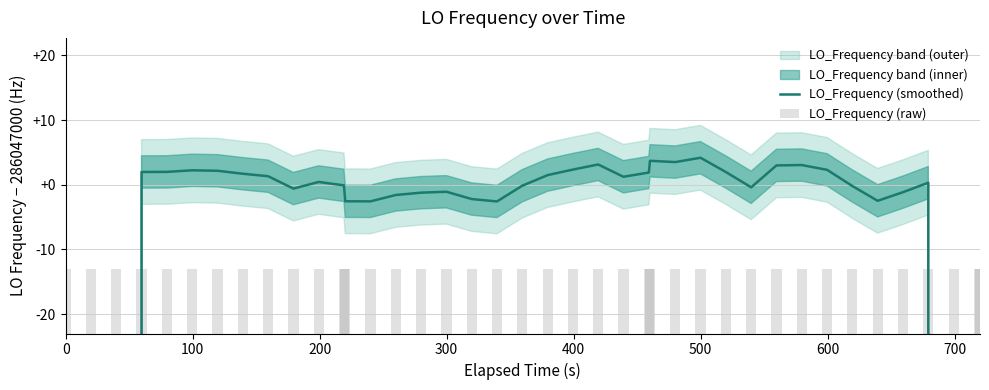

How many values in the LO_Frequency (raw) series exceed -122591545?

13